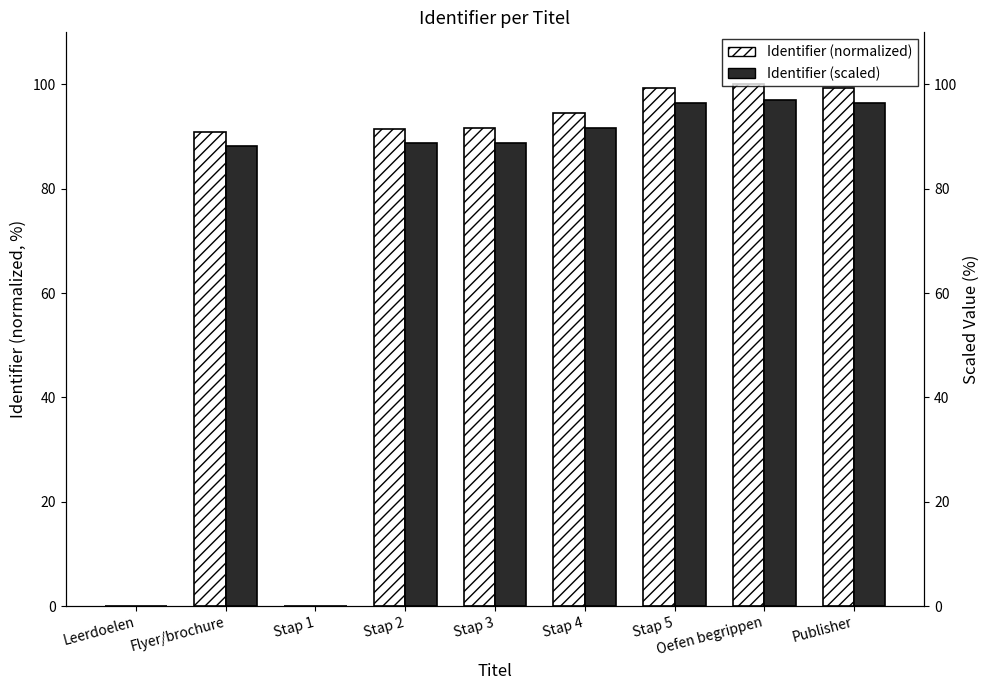

True or false: Identifier (normalized) has a value of 91.5 at Stap 2.

True